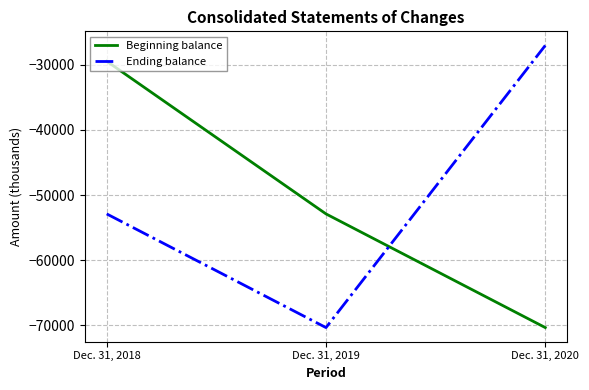

How many values in the Ending balance series exceed -52881?

1